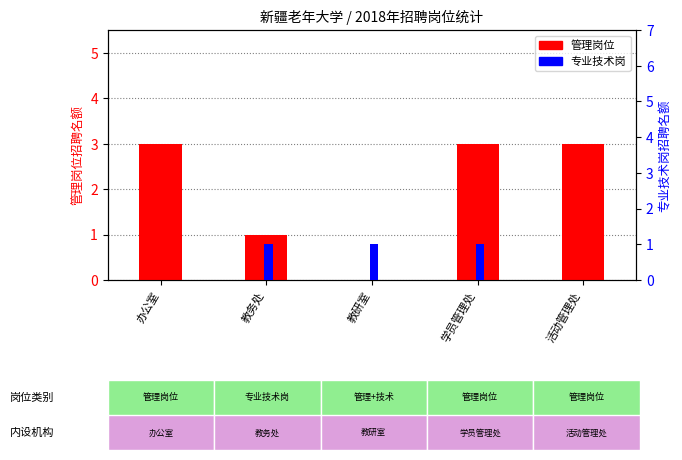

Which series has the largest range (max minus min)?

管理岗位